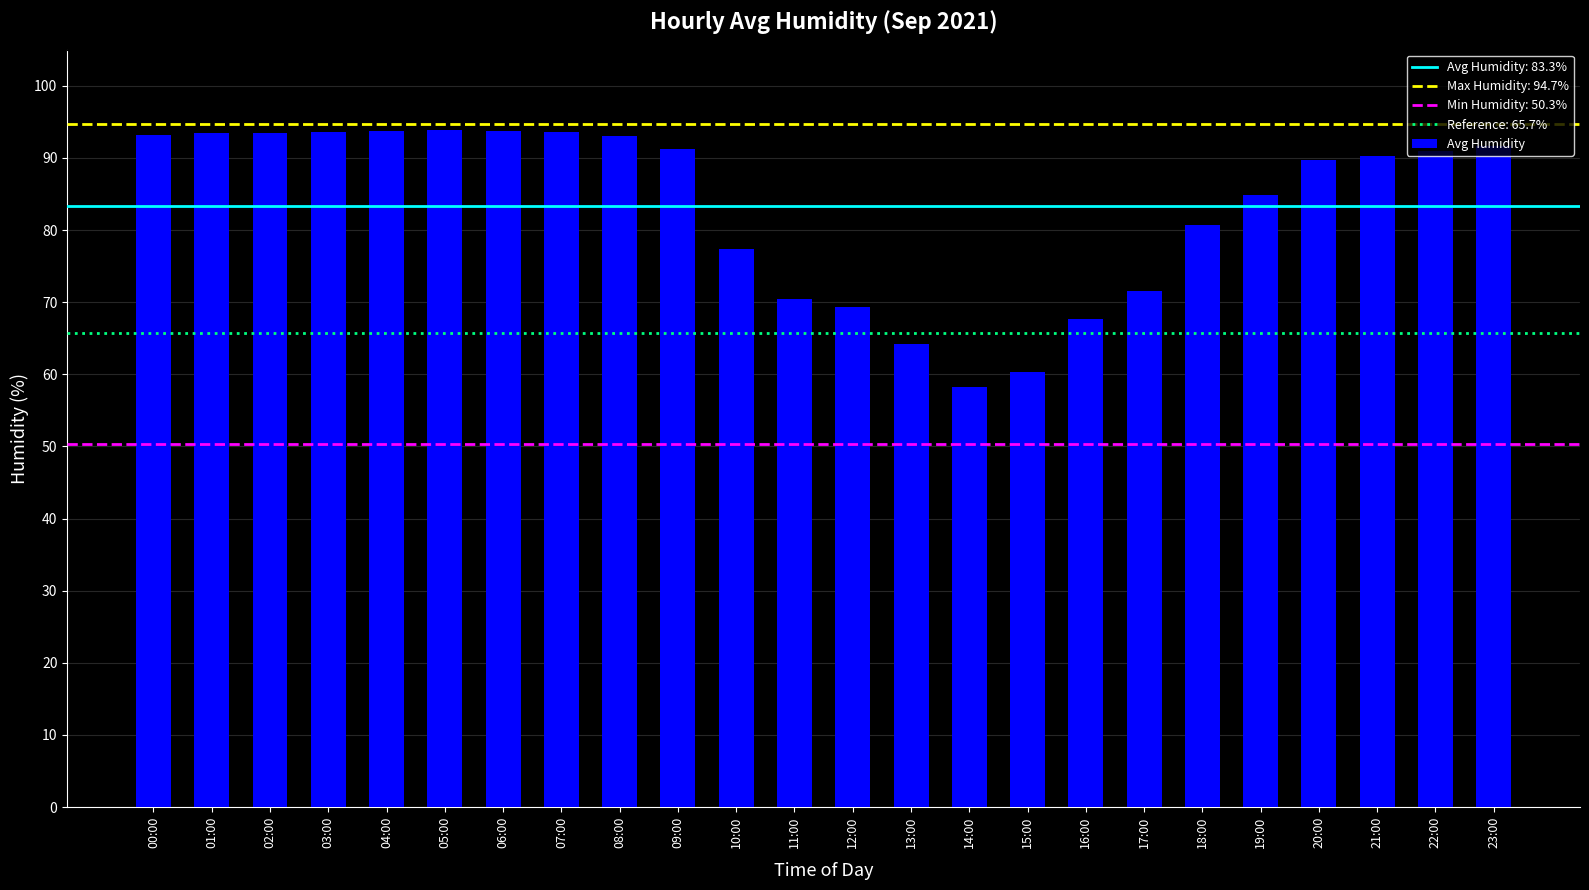

True or false: the data shows 89.7 at 20:00.

True